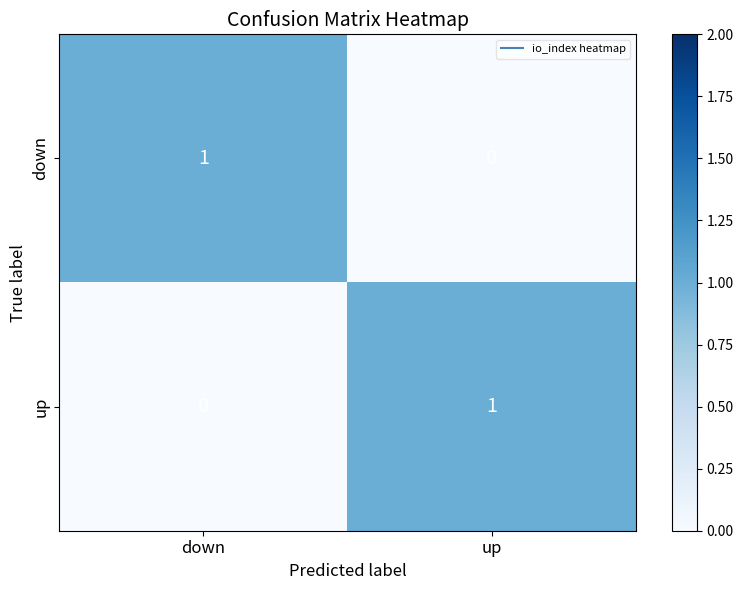

At which label is up closest to 0?

down